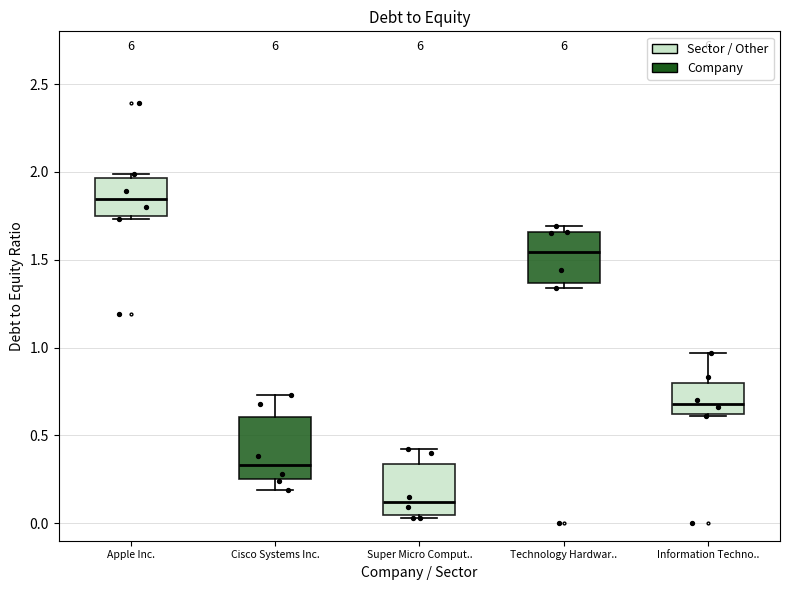

Reading left to right, read every box against the y-axis: the position of its median line, the range the box covers, and the ends of its whiskers. The values are not printed on the chart, so give them approximately, as read against the axis.

Apple Inc.: median 1.85, box 1.75 to 1.95, whiskers 1.75 (just below the box's lower edge) to 2.00
Cisco Systems Inc.: median 0.35, box 0.25 to 0.60, whiskers 0.20 to 0.75
Super Micro Comput..: median 0.10, box 0.05 to 0.35, whiskers 0.05 to 0.40
Technology Hardwar..: median 1.55, box 1.35 to 1.65, whiskers 1.35 (just below the box's lower edge) to 1.70
Information Techno..: median 0.70, box 0.60 to 0.80, whiskers 0.60 to 0.95